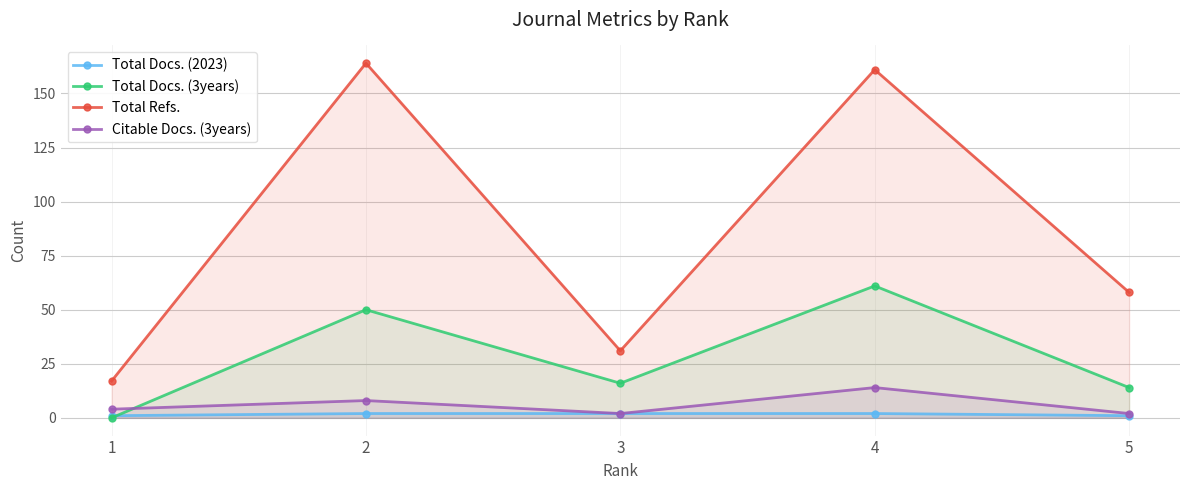

Read the Total Docs. (2023) value at 5.

1